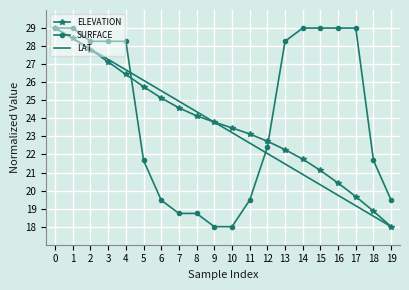

What is the total value across all series at 6?

70.1